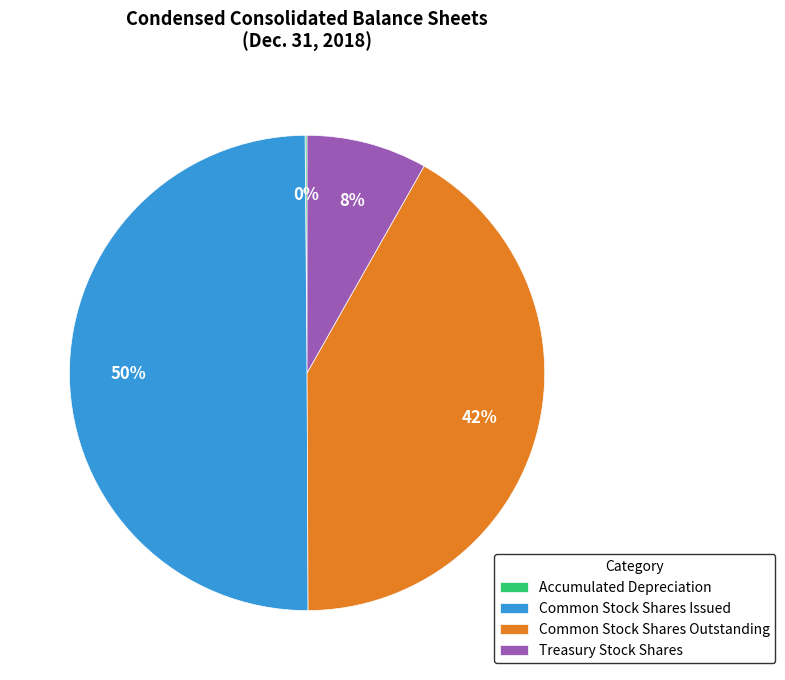

The Common Stock Shares Outstanding slice represents 42% of the pie. True or false?

True